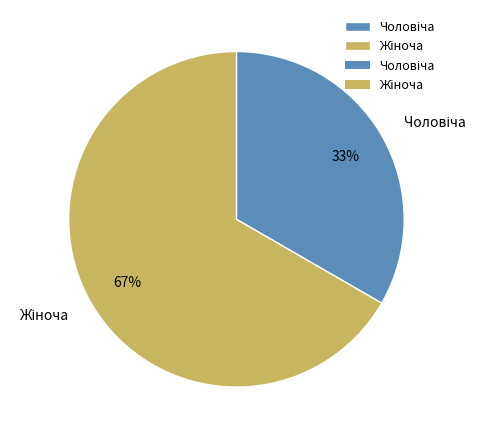

To the nearest percent, what is the average slice percentage?

50%